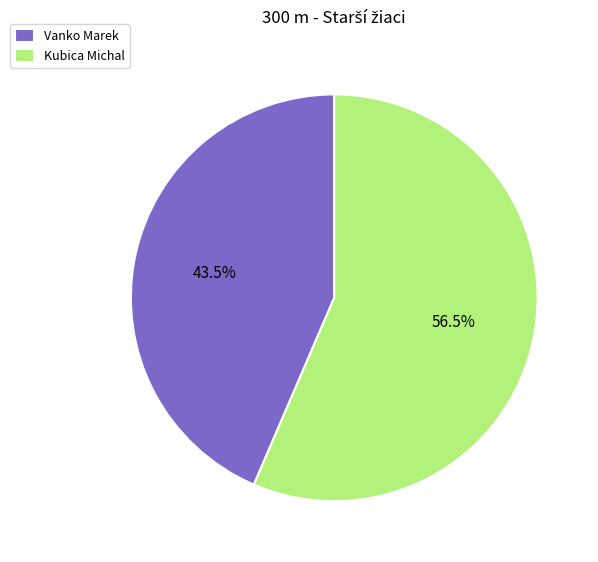

The Vanko Marek slice represents 37% of the pie. True or false?

False